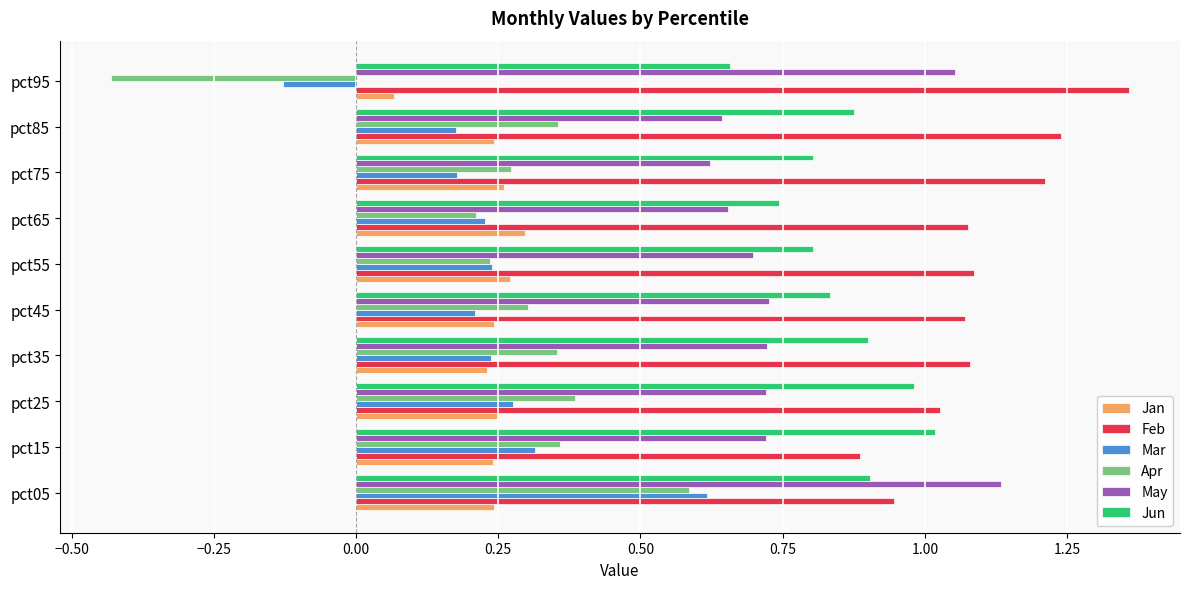

Which series has the largest range (max minus min)?

Apr